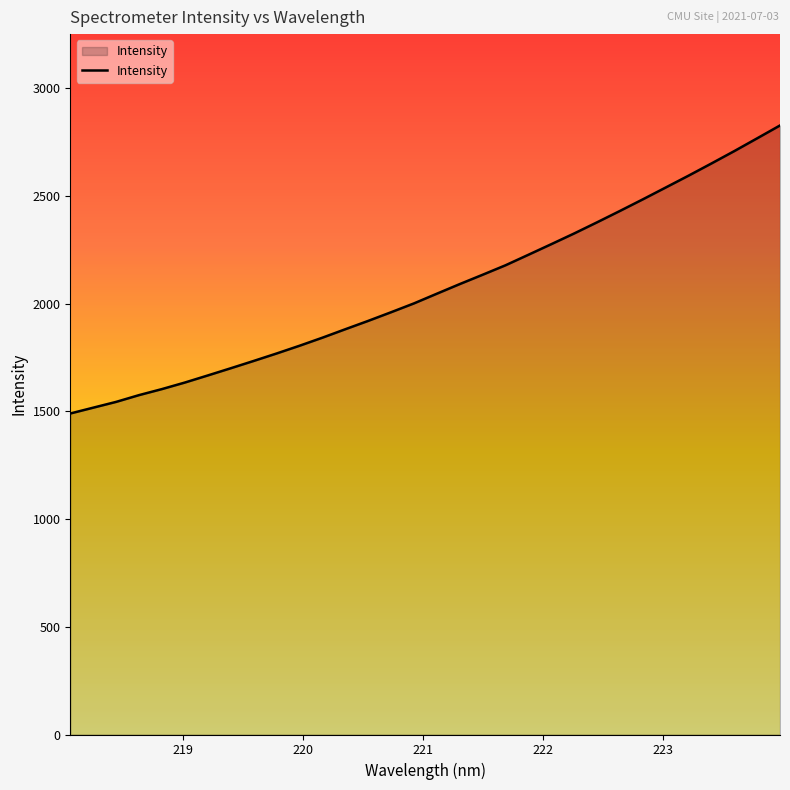

What is the maximum value shown in the chart?

2826.1